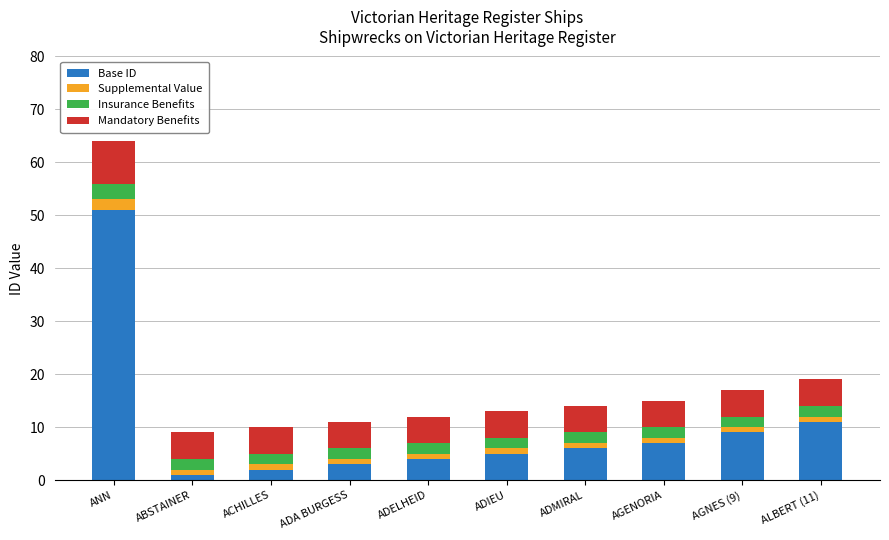

At which label does Base ID reach its peak?

ANN